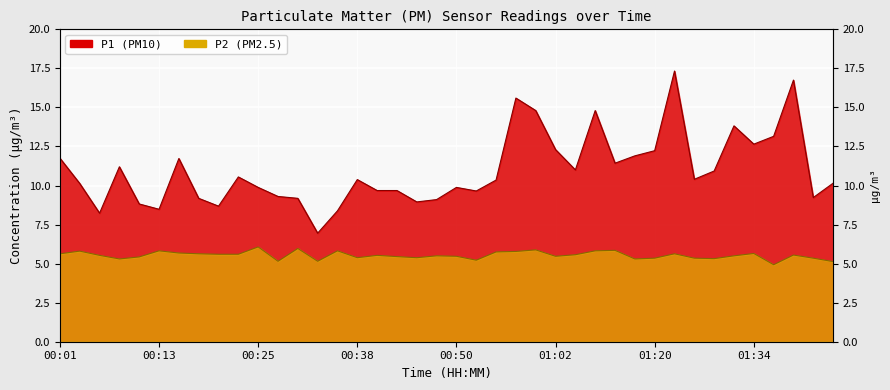

What is the difference between the maximum and minimum values in the P2 series?

1.1